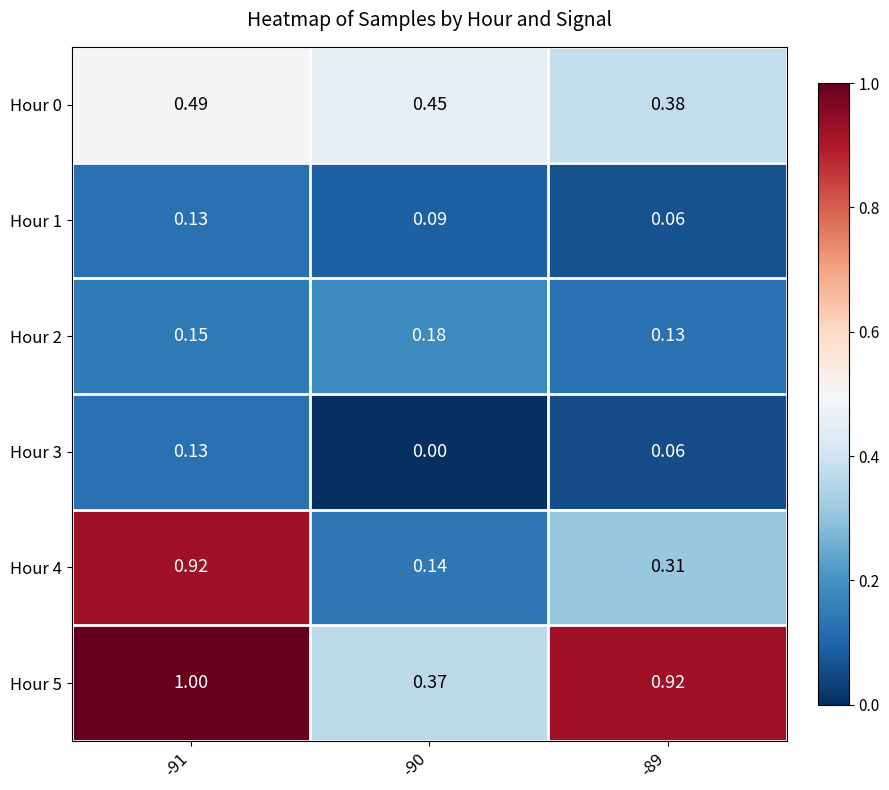

Is the value of Hour 2 at -91 greater than the value of Hour 4 at -90?

Yes